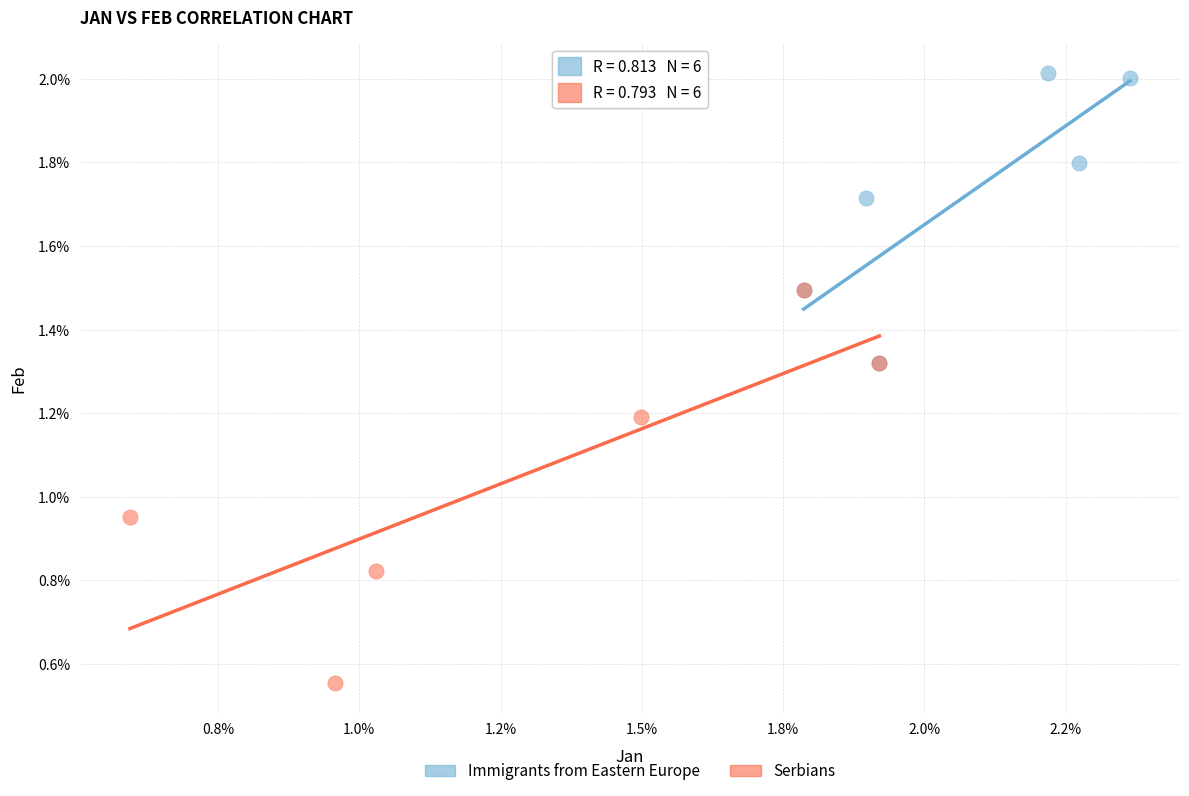

What are all the series names shown in the legend?

Immigrants from Eastern Europe, Serbians